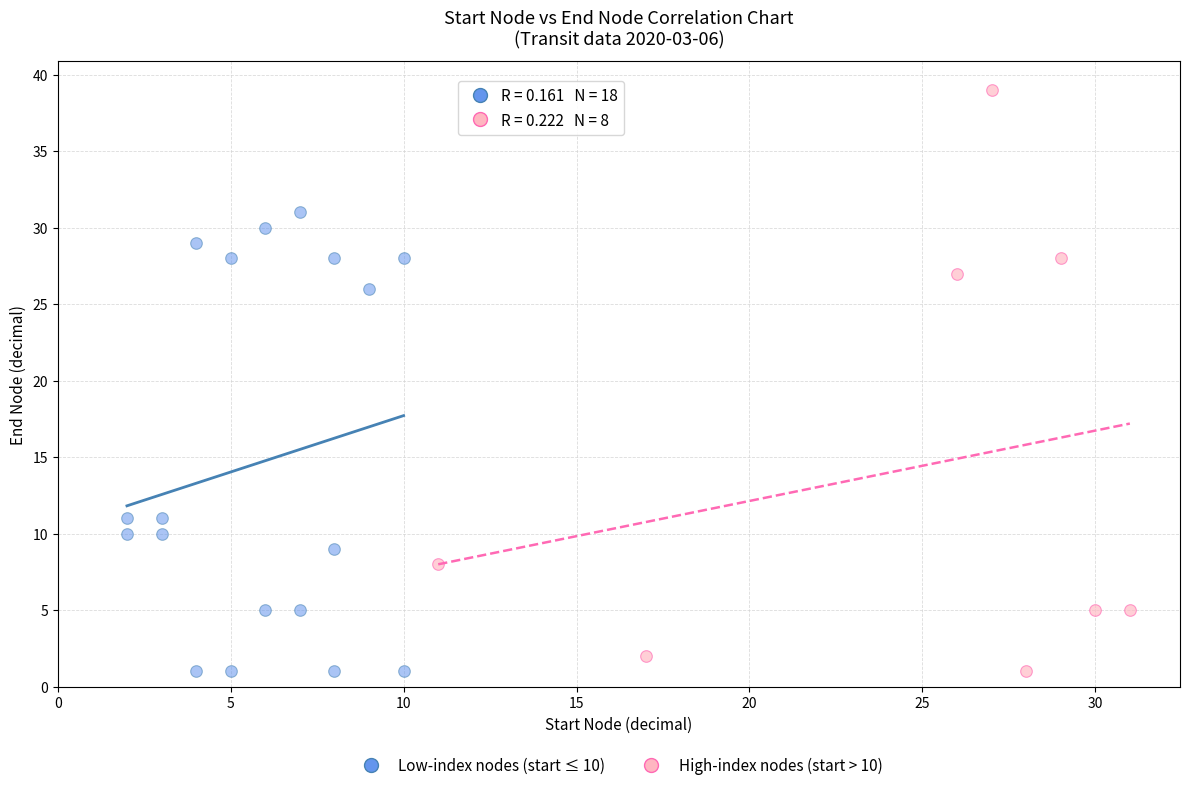

Which series has the largest Y range (max minus min)?

High-index nodes (start > 10)